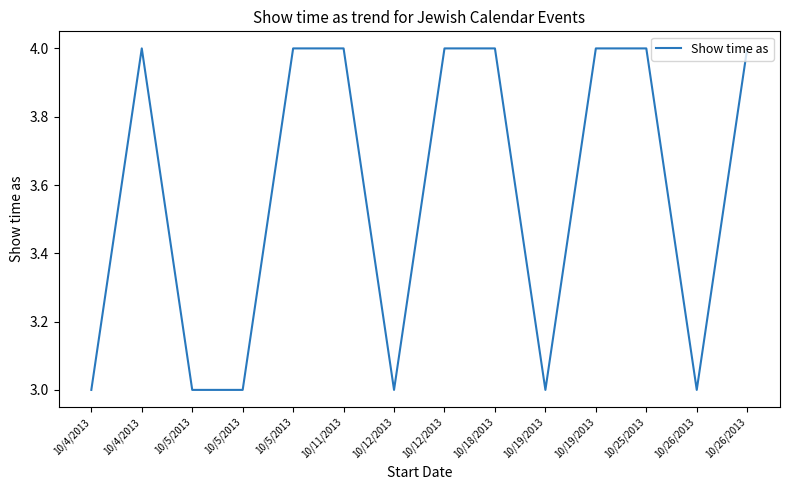

What is the label of the 3rd point from the left?

10/5/2013